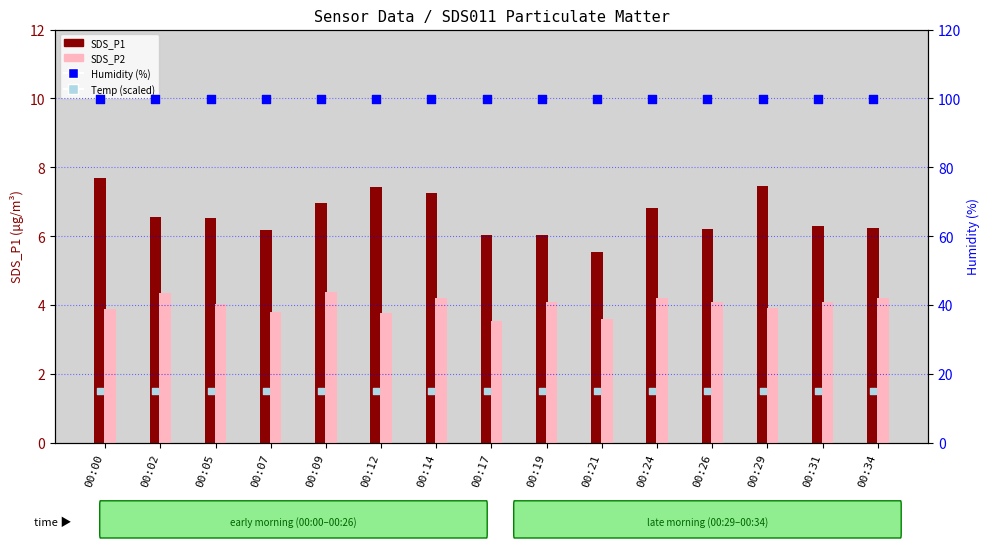

At how many categories does at least one series exceed 18?

15